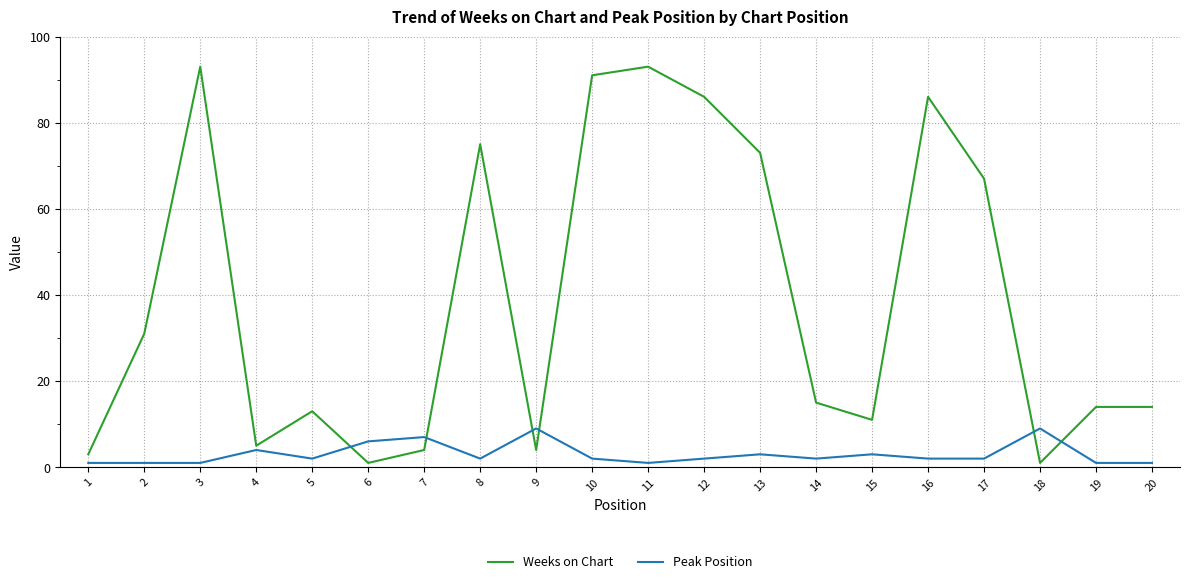

Which series ends up on top after the final intersection of Peak Position and Weeks on Chart?

Weeks on Chart